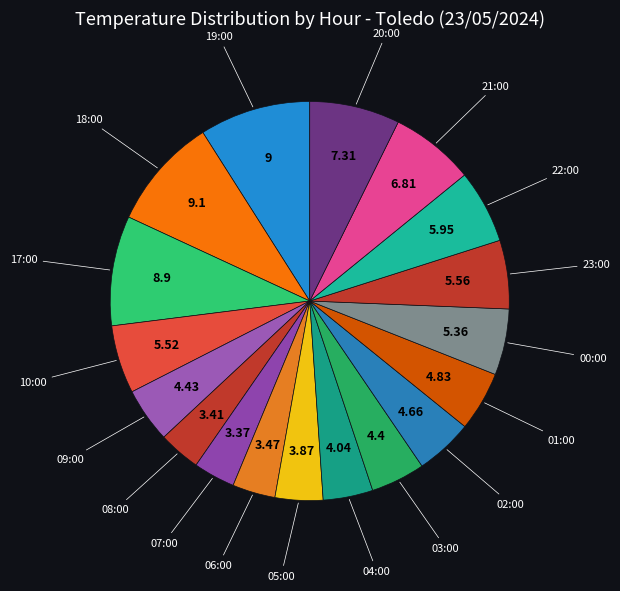

How many segments does this pie chart have?

18